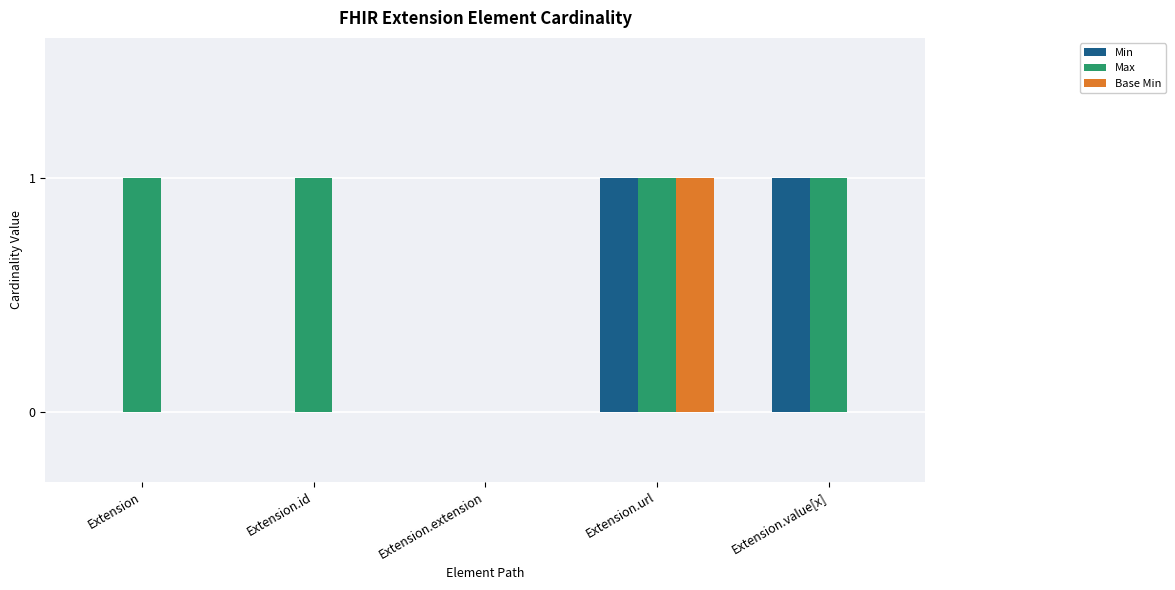

Between Extension and Extension.value[x], which series saw the biggest shift?

Min